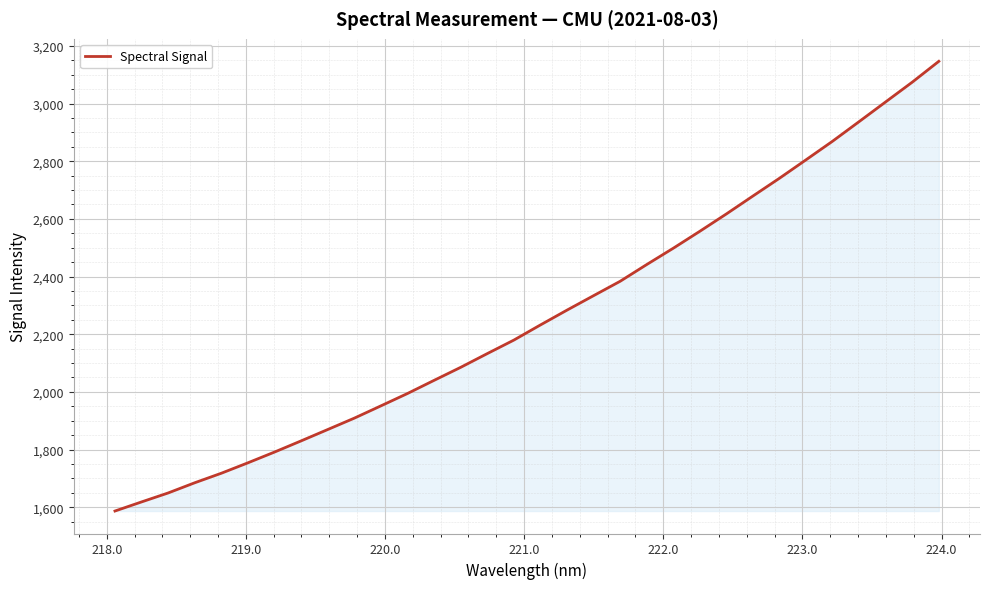

What is the difference between the maximum and minimum values?

1559.8